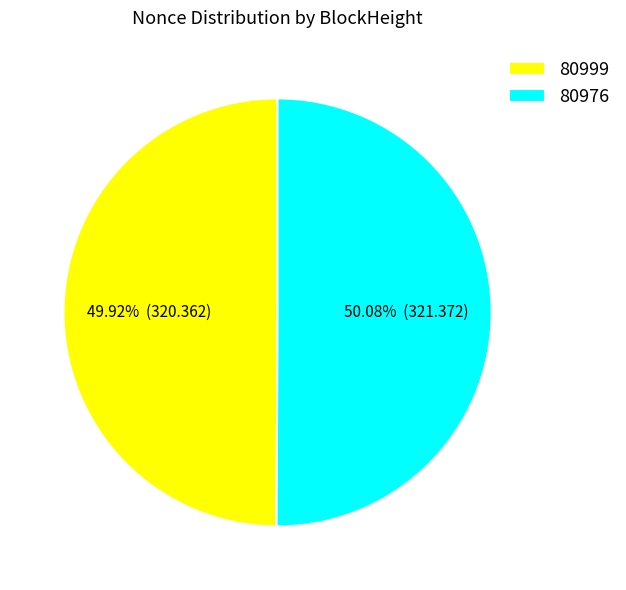

Combined, what portion of the pie is 80999 and 80976?

100.0%